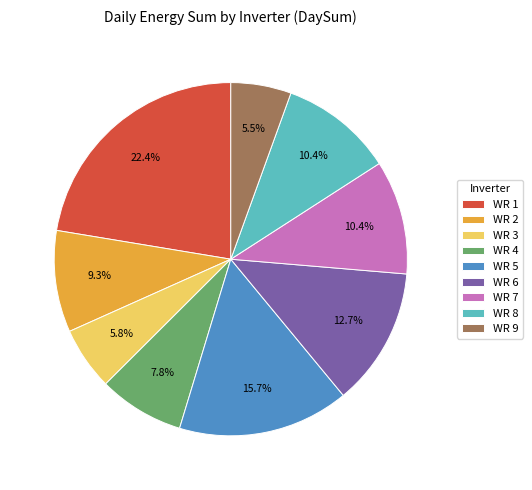

The WR 1 slice represents 33% of the pie. True or false?

False